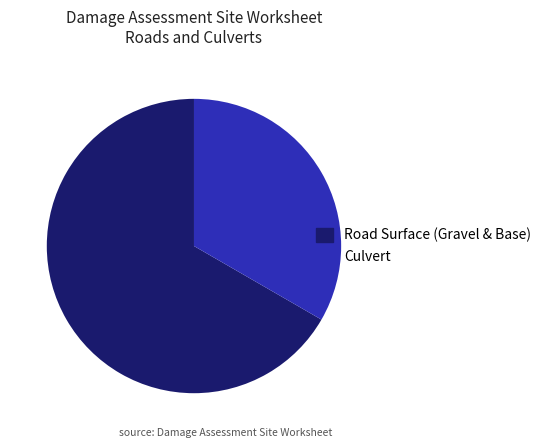

Which has a higher value, Road Surface (Gravel & Base) or Culvert?

Road Surface (Gravel & Base)